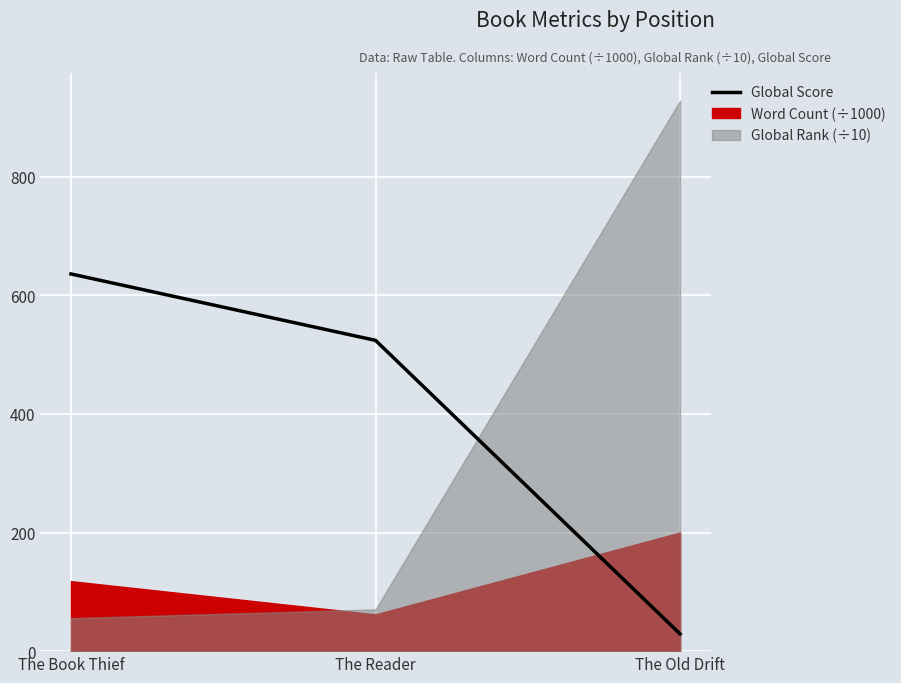

Reading left to right, extract all data points from this chart.

636	524	29